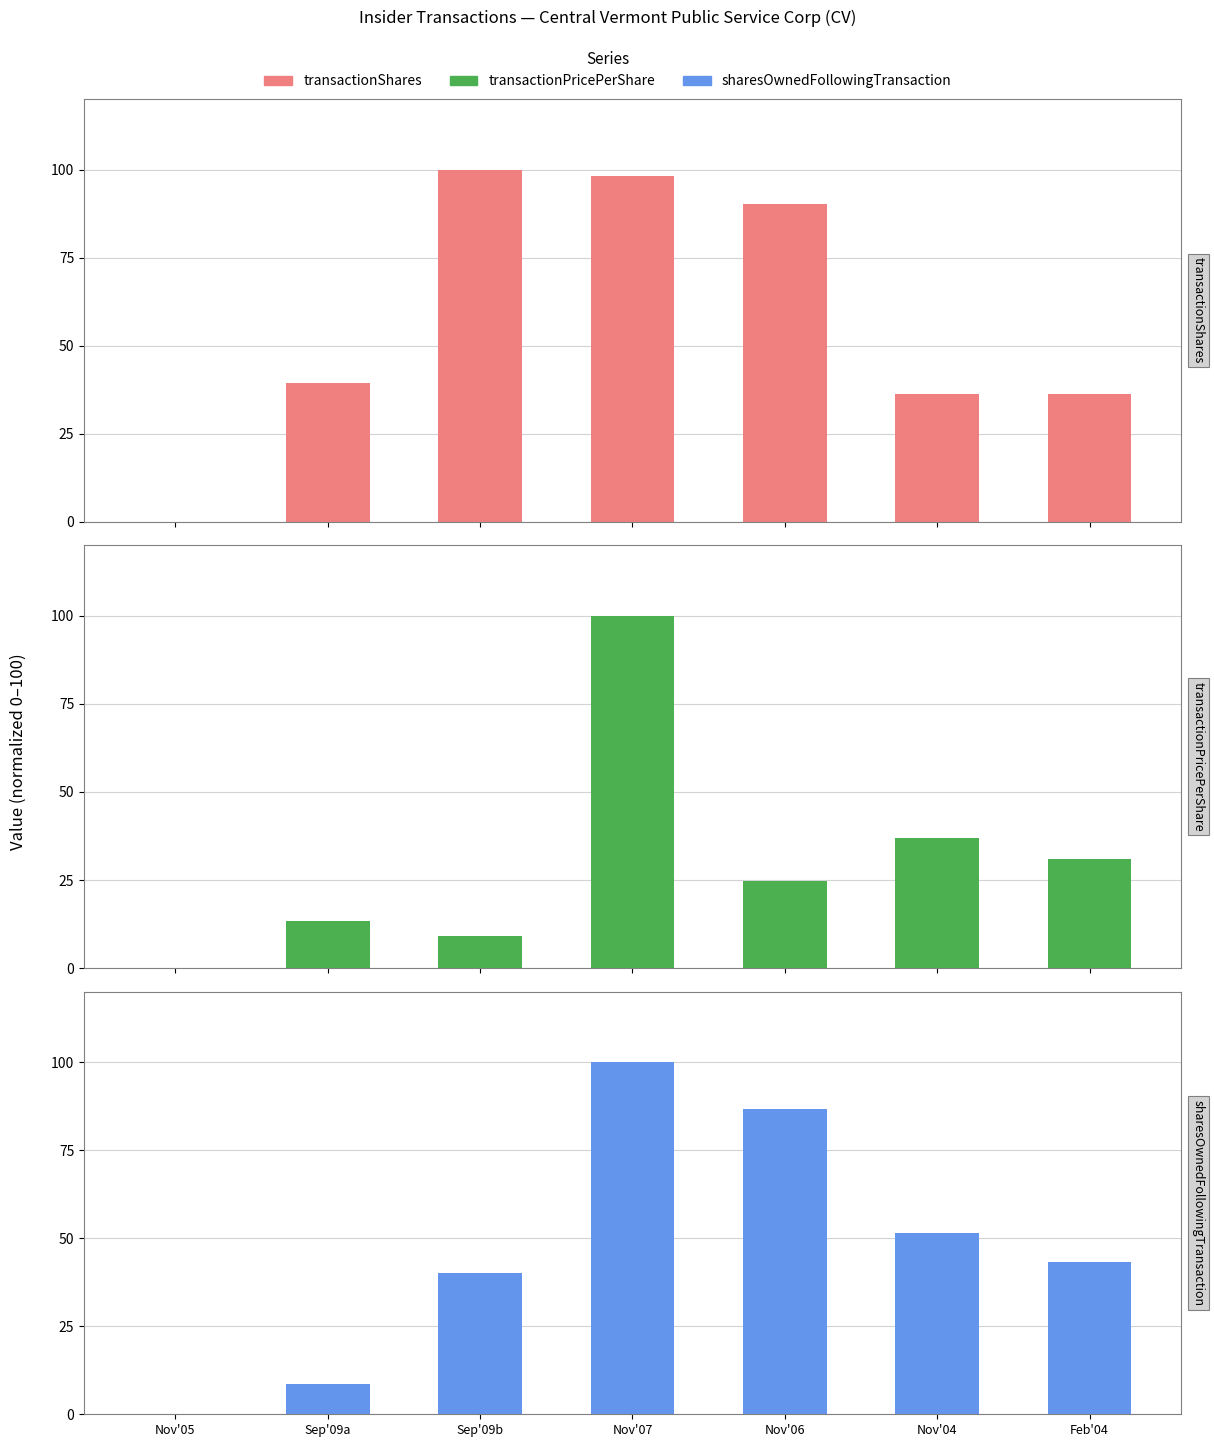

Read the transactionShares value at Nov'04.

36.3